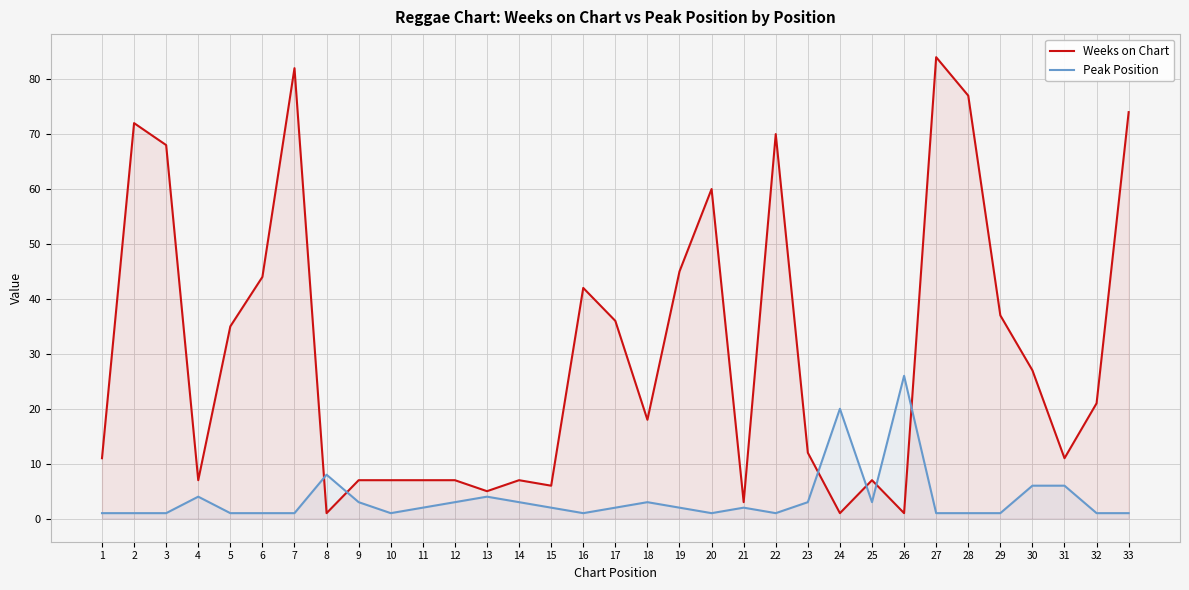

Rank the series at 13 from lowest to highest value.

Peak Position, Weeks on Chart